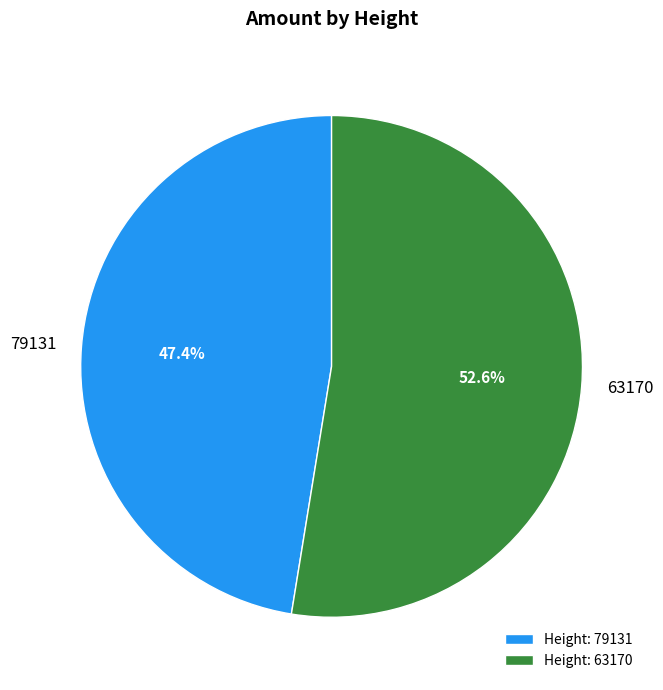

To the nearest percent, what is the difference between the 63170 and 79131 slice percentages?

5%